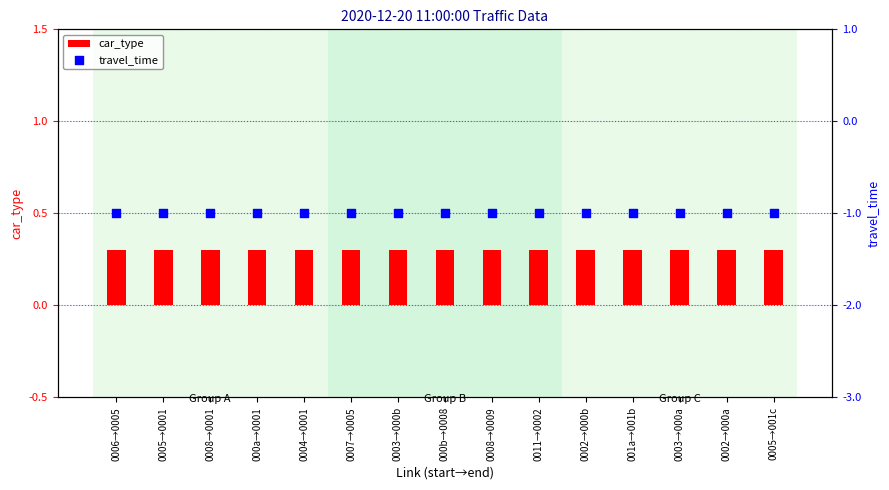

What are all the series names shown in the legend?

car_type, travel_time